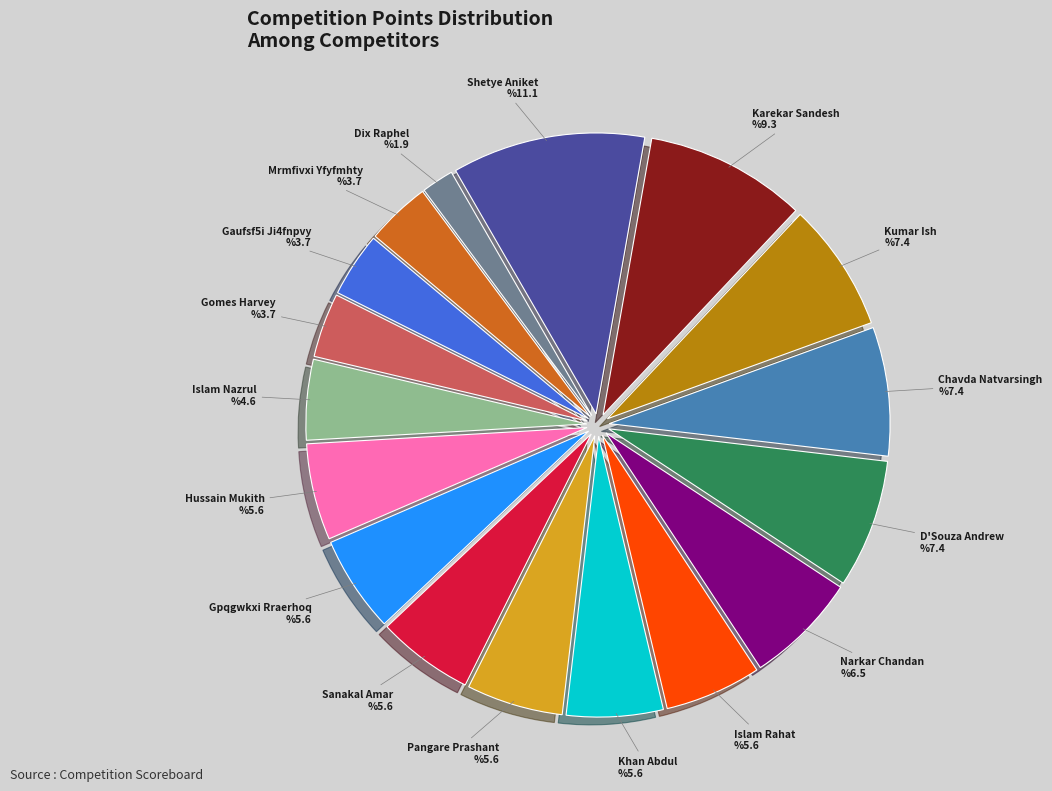

Which has a higher value, Kumar Ish or Pangare Prashant?

Kumar Ish